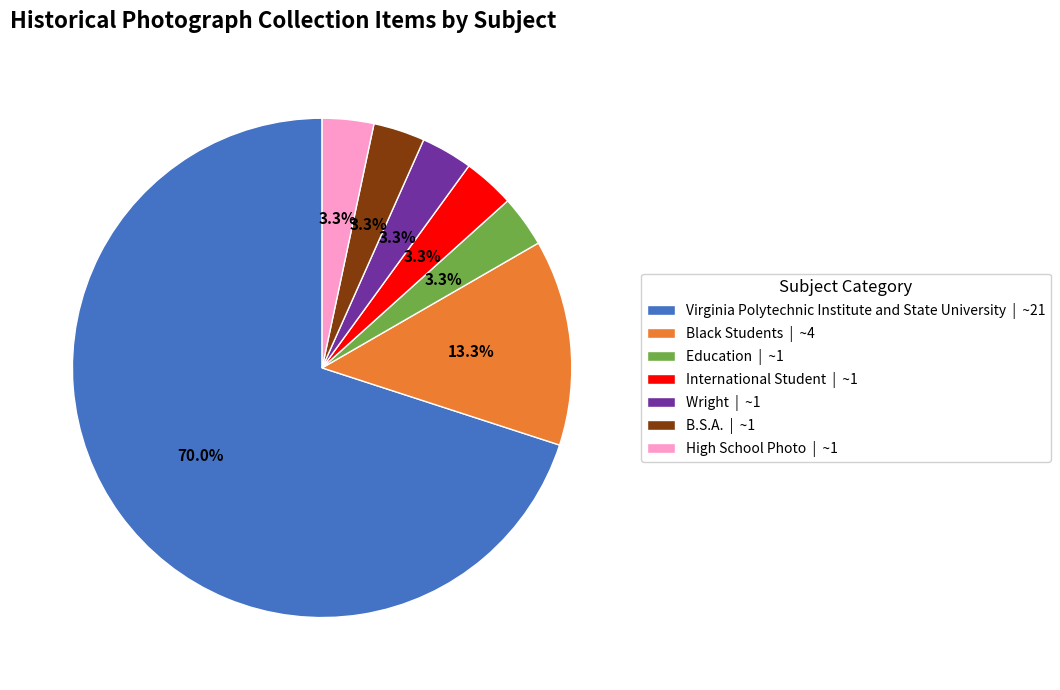

Which slice represents more than half of the pie?

Virginia Polytechnic Institute and State University